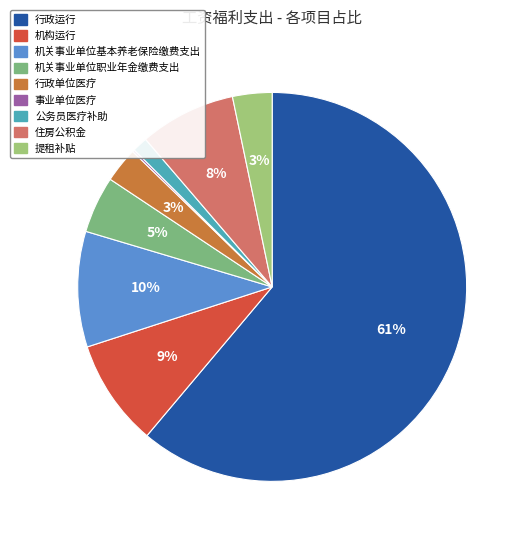

To the nearest percent, what portion does 行政运行 represent?

61%